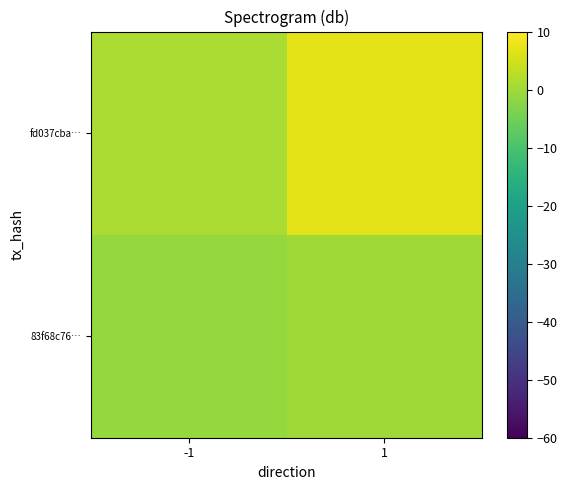

At which category is the sum across all series the highest?

1